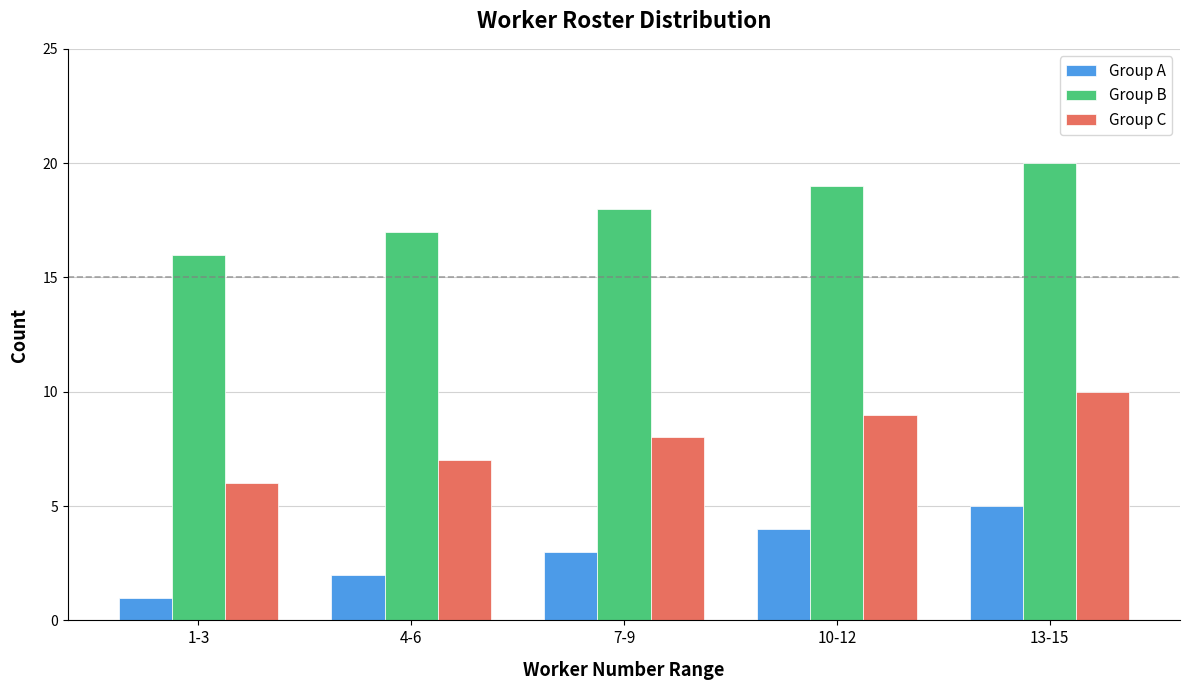

What is the greatest value displayed?

20